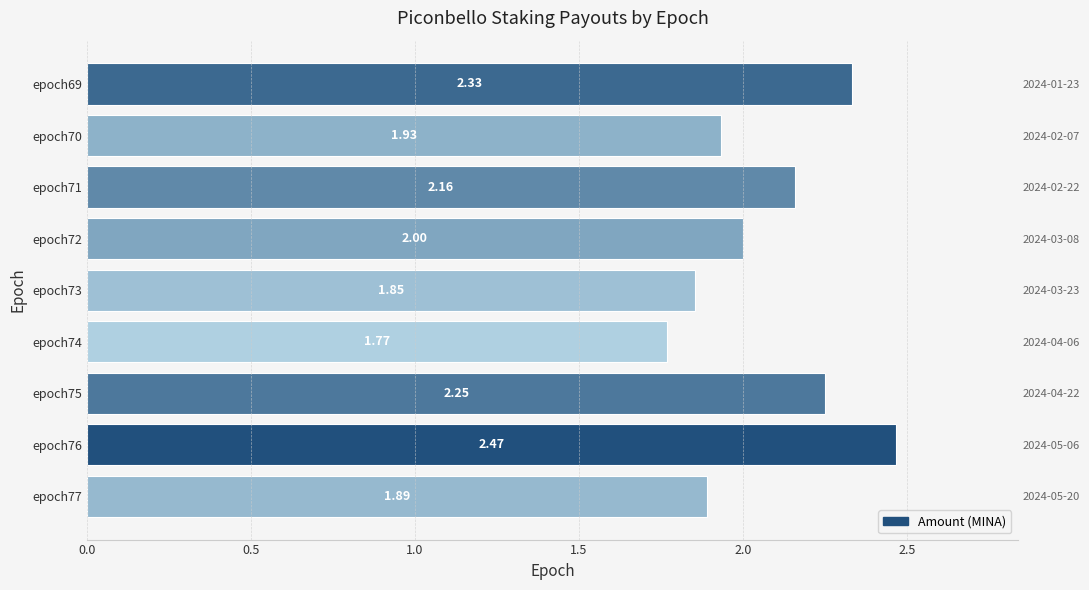

What value does the data have at epoch71?

2.2